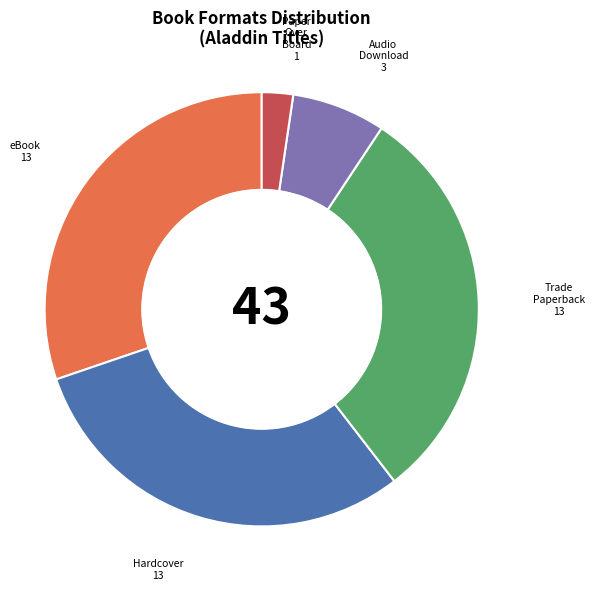

Do eBook and Hardcover together represent more than half of the pie?

Yes